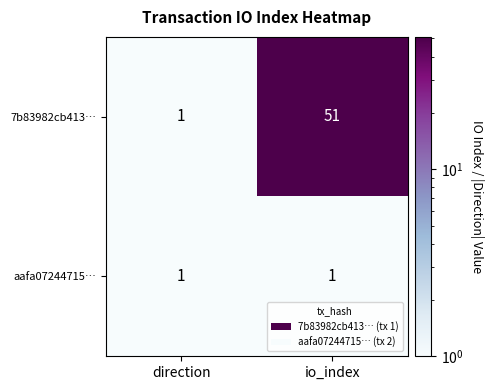

What is the difference between the highest and lowest values at io_index?

50